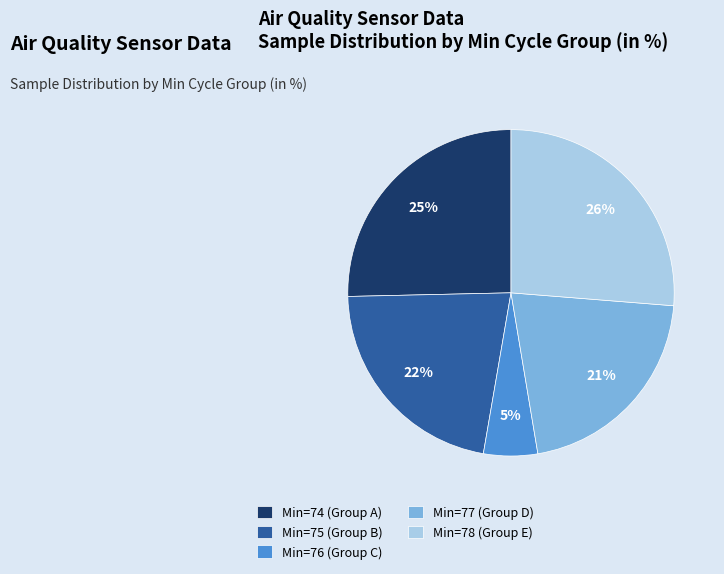

Do Min=77 (Group D) and Min=76 (Group C) together represent more than half of the pie?

No